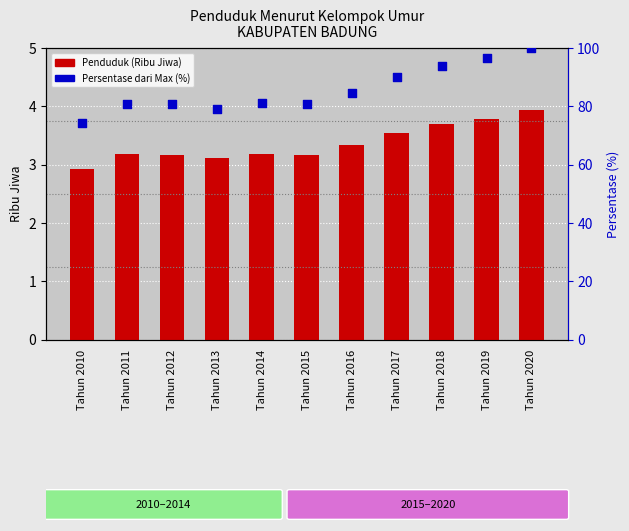

What are all the series names shown in the legend?

Penduduk (Ribu Jiwa), Persentase dari Max